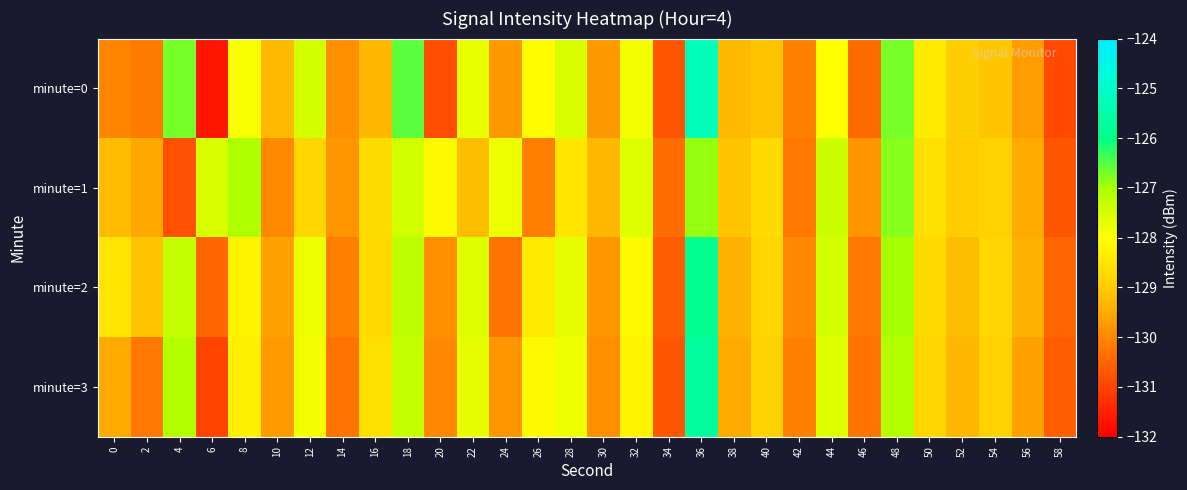

Rank the series at 20 from lowest to highest value.

minute=0, minute=3, minute=2, minute=1